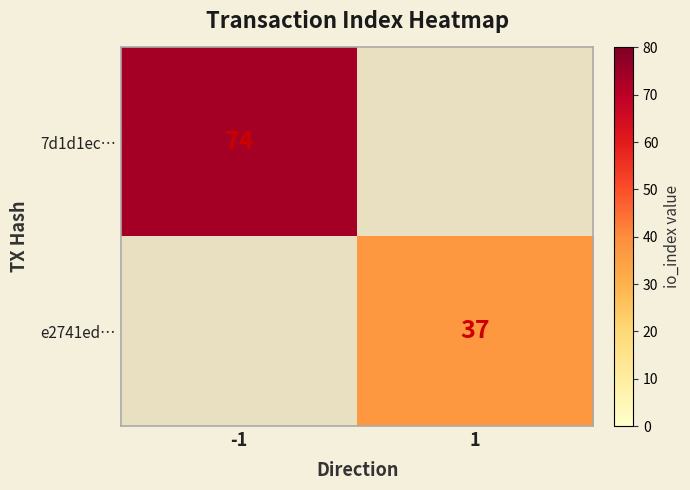

How many categories are shown in the chart?

2